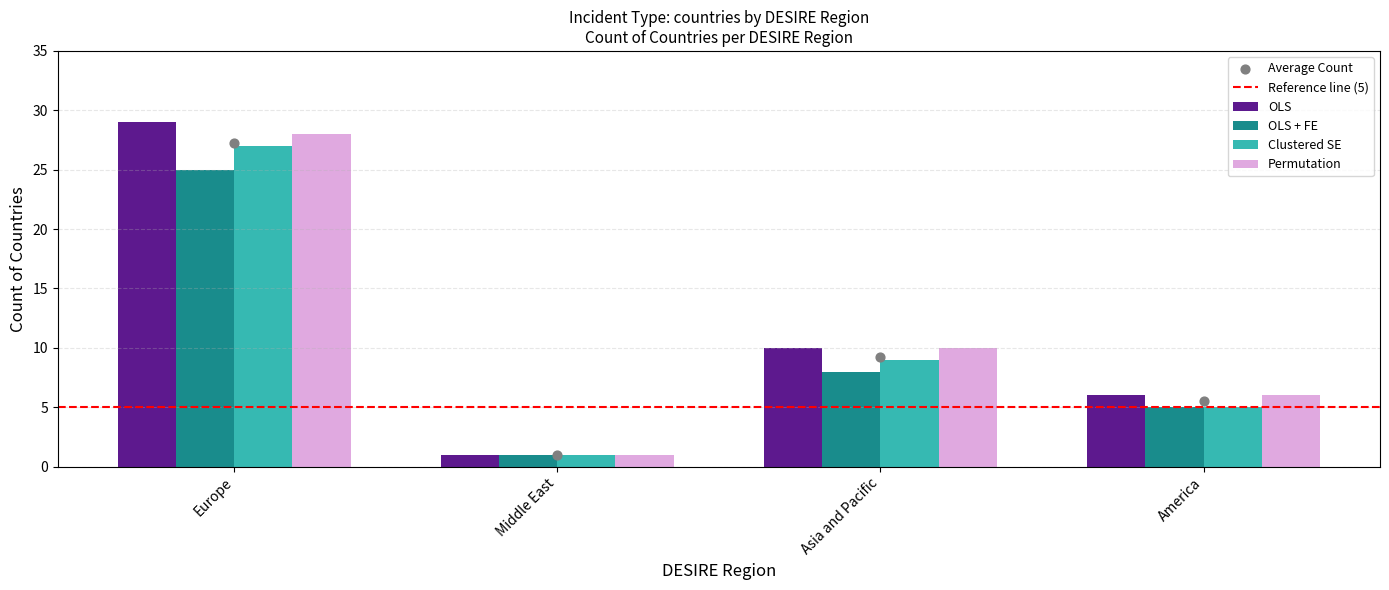

What is the maximum value for OLS + FE?

25